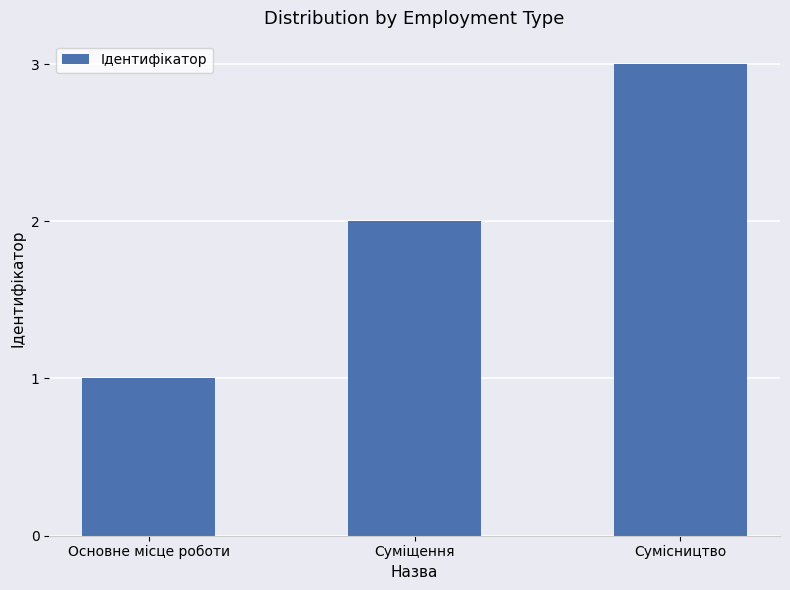

Count the number of data series in this chart.

1